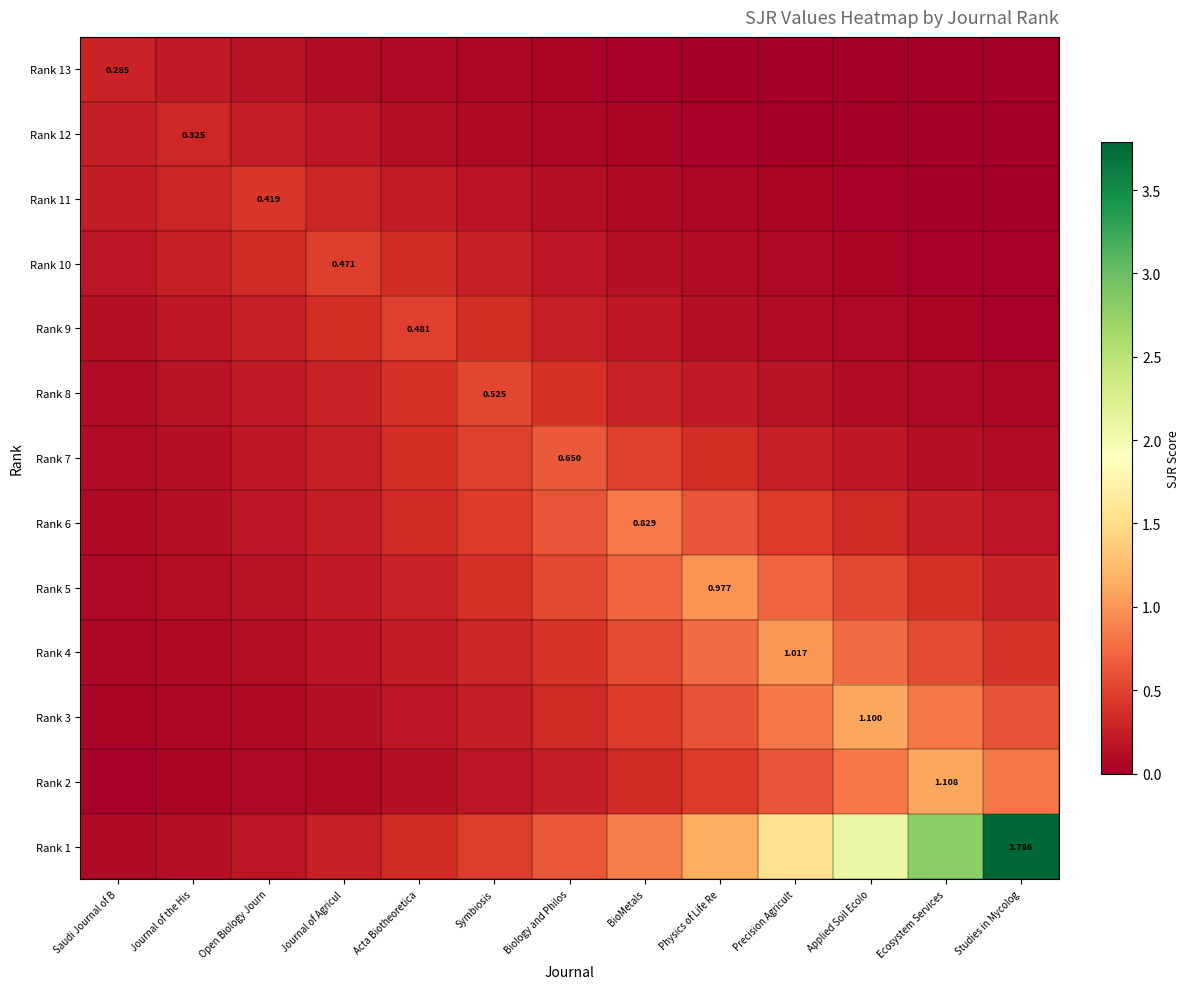

At which category is the sum across all series the highest?

Studies in Mycolog